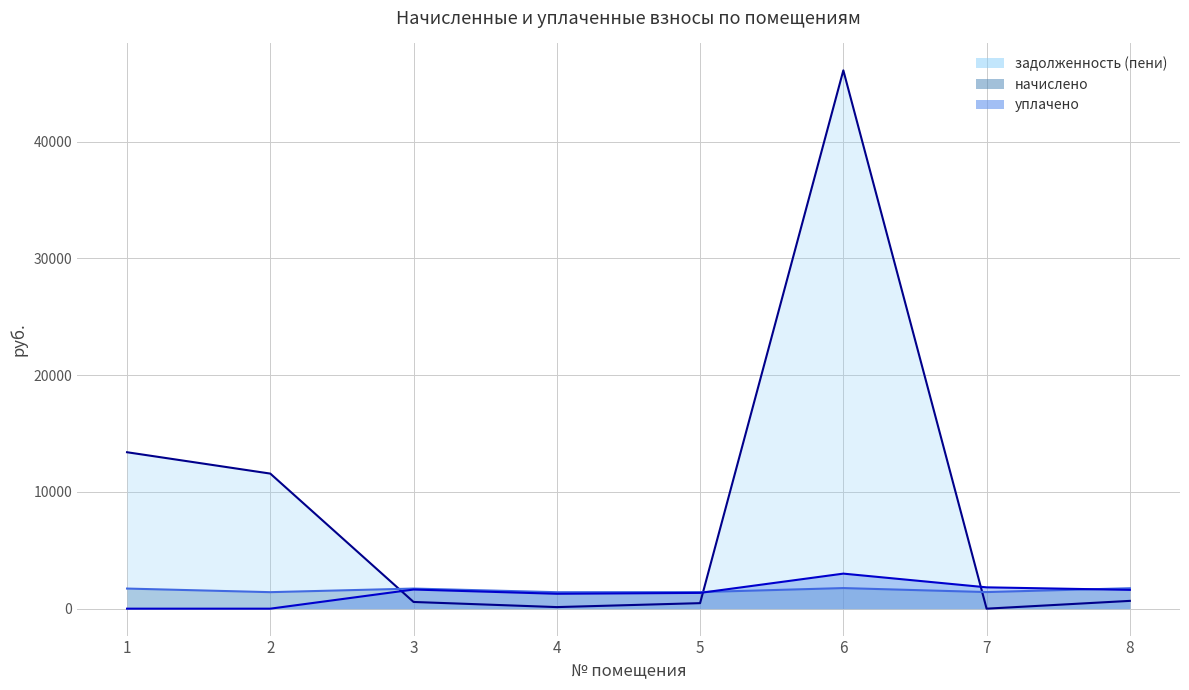

At how many categories does at least one series exceed 16703?

1